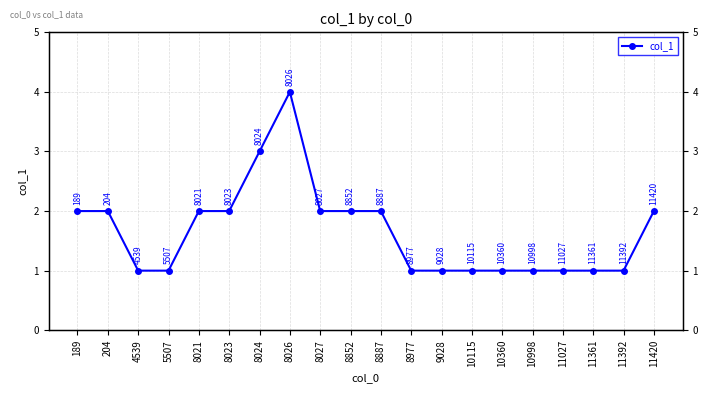

The value at 8977 is 1. True or false?

False